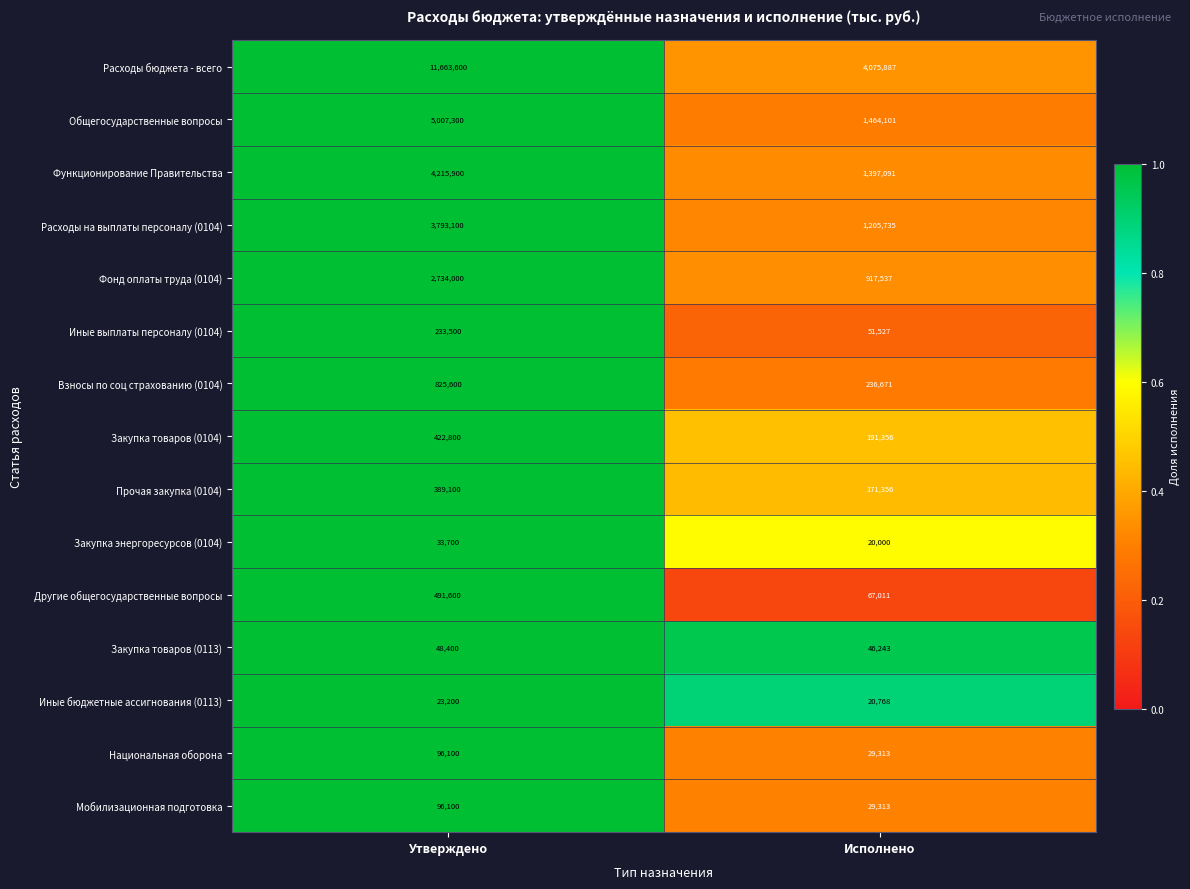

Is it true that Функционирование Правительства equals 2465561 at Исполнено?

False